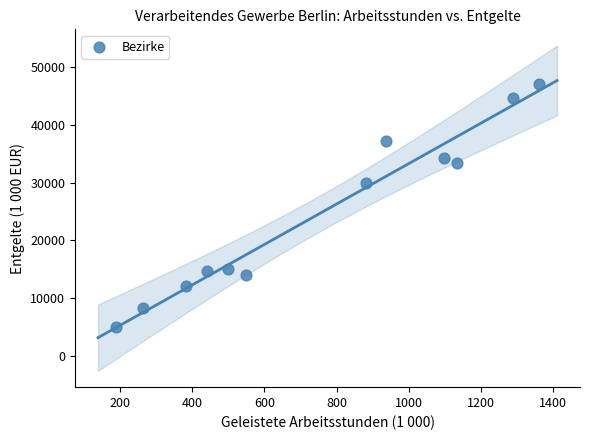

What is the range of X values (max minus min)?

1174